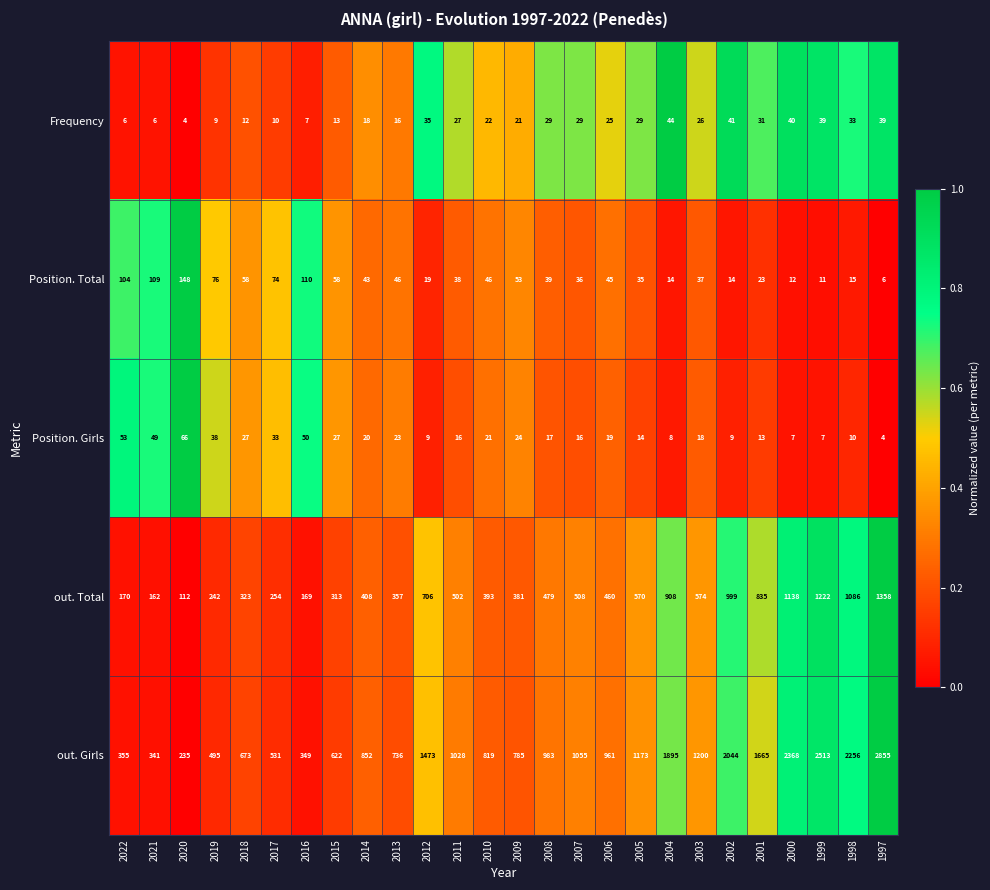

What is the sum of all Frequency values?

611